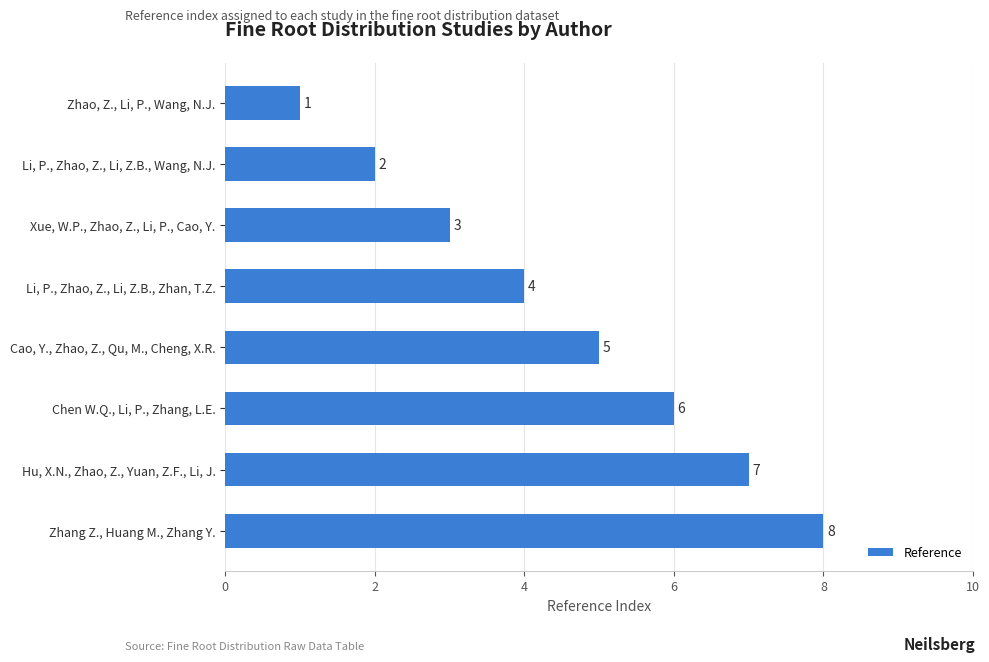

The chart shows a value of 1 at Zhao, Z., Li, P., Wang, N.J.. True or false?

True